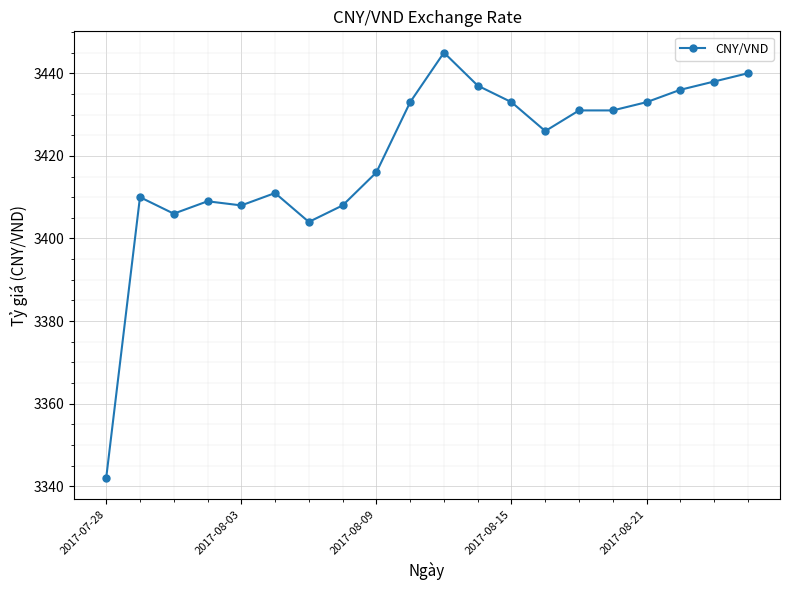

Does the chart have visible grid lines?

Yes